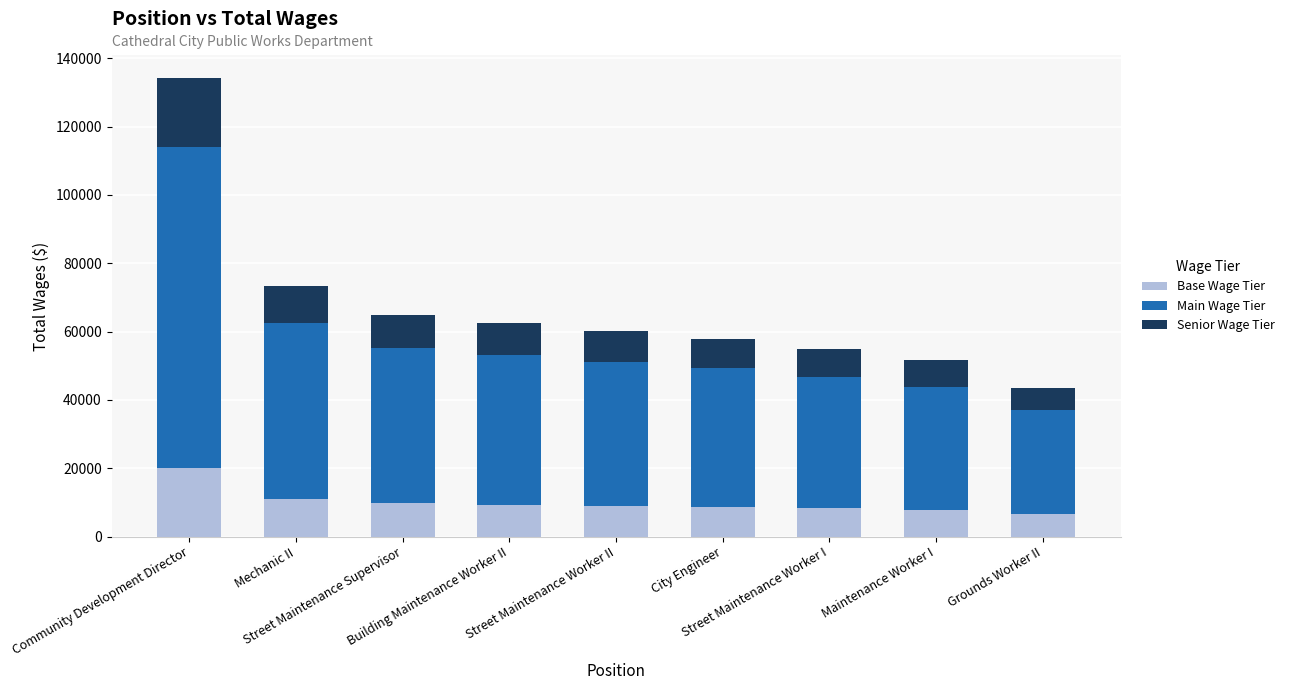

What is the sum of all Base Wage Tier values?

90457.1